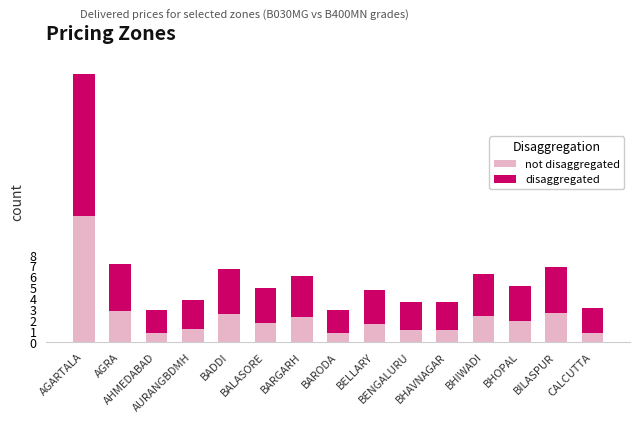

Does the chart contain stacked bars?

Yes